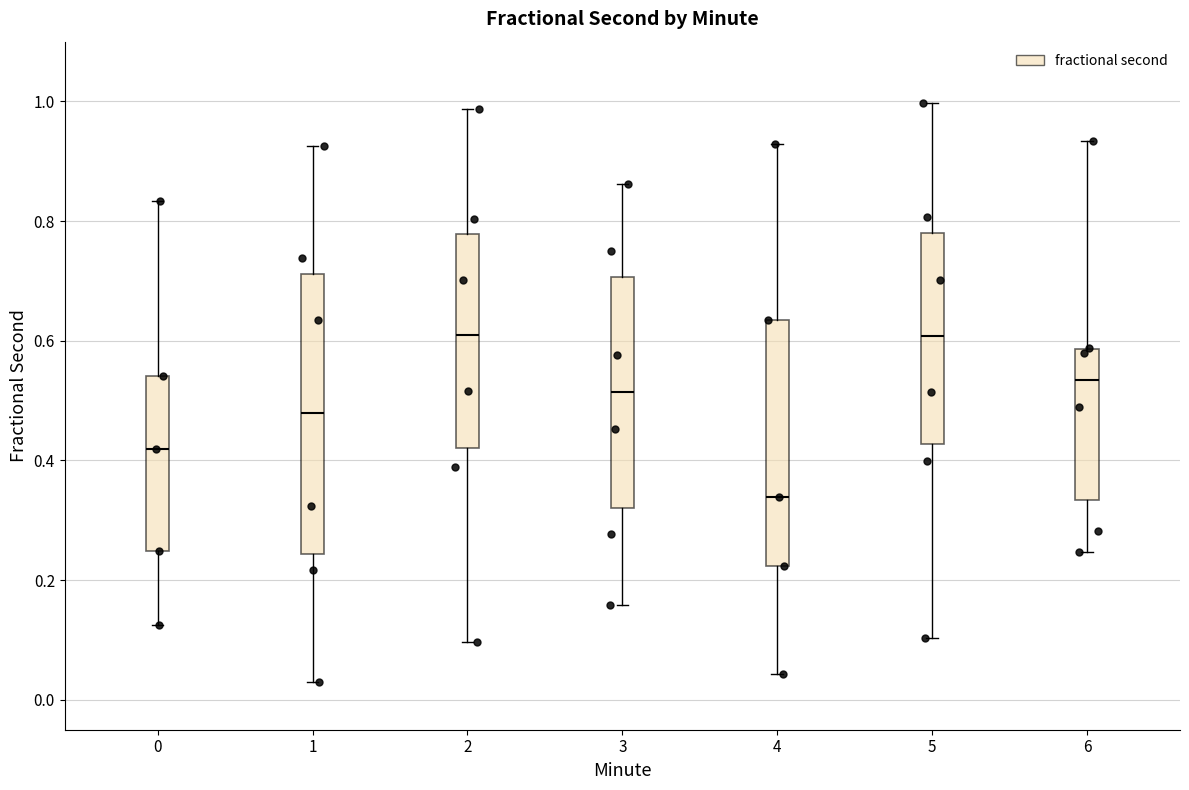

Reading left to right, transcribe this box plot: for each box, give where its median line is, the range the box spans, and where its two whiskers end, as read against the y-axis. The values are not printed on the chart, so give them approximately, as read against the axis.

0: median 0.42, box 0.24 to 0.54, whiskers 0.12 to 0.84
1: median 0.48, box 0.24 to 0.72, whiskers 0.02 to 0.92
2: median 0.60, box 0.42 to 0.78, whiskers 0.10 to 0.98
3: median 0.52, box 0.32 to 0.70, whiskers 0.16 to 0.86
4: median 0.34, box 0.22 to 0.64, whiskers 0.04 to 0.92
5: median 0.60, box 0.42 to 0.78, whiskers 0.10 to 1.00
6: median 0.54, box 0.34 to 0.58, whiskers 0.24 to 0.94